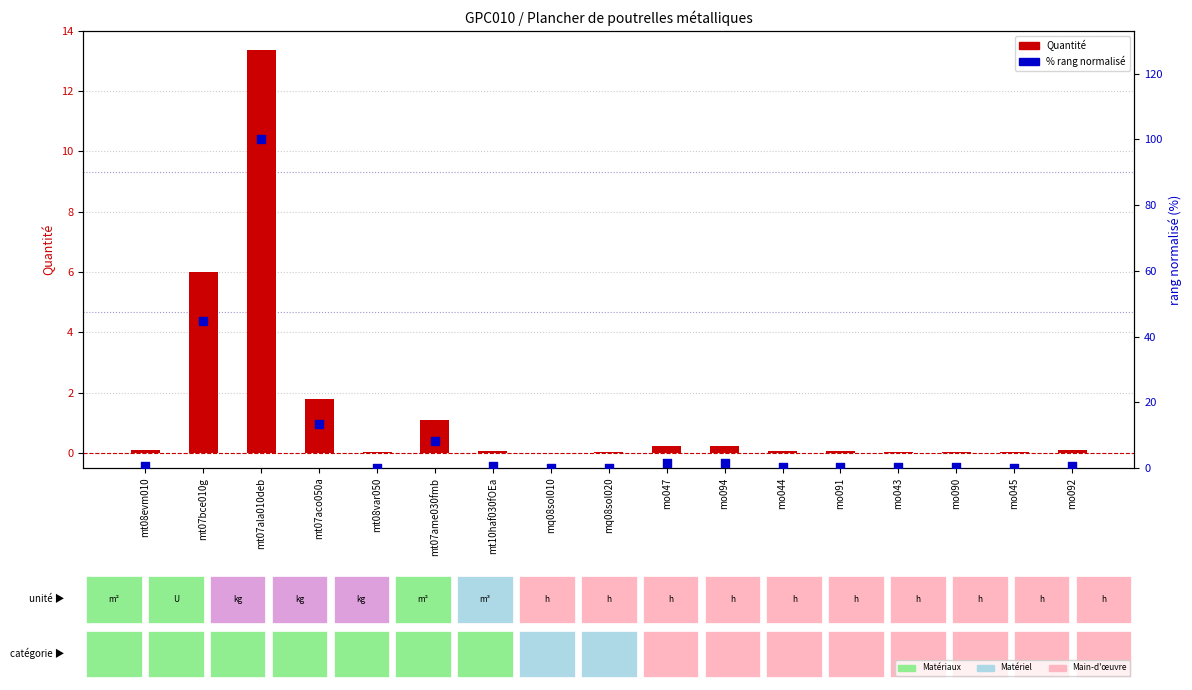

What is the total value across all series at mo044?

0.4